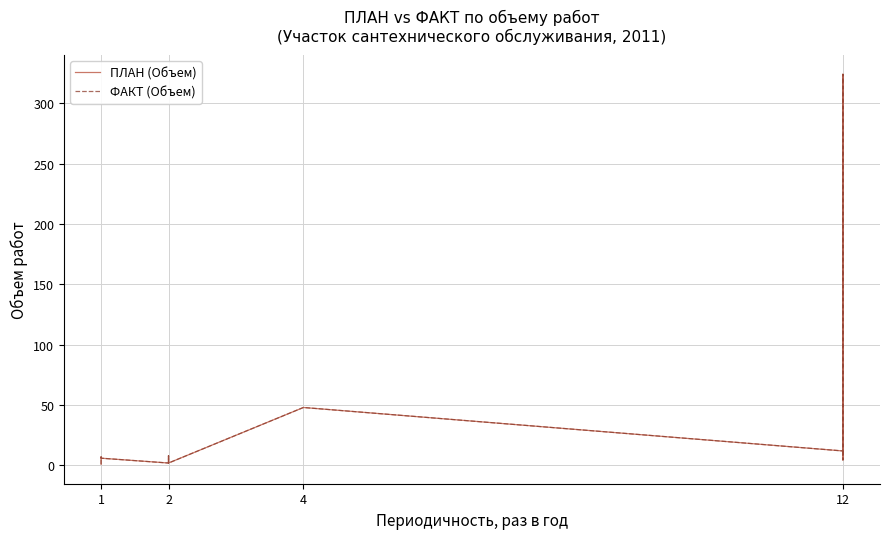

Reading left to right, what are all the values shown in this chart?

ПЛАН (Объем): 1.0	1.0	1.0	1.0	4.4	4.4	7.0	6.0	2.0	8.0	2.0	48.0	12.0	12.0	324.0	46.0	4.6	12.0
ФАКТ (Объем): 1.0	1.0	1.0	1.0	4.4	4.4	7.0	6.0	2.0	8.0	2.0	48.0	12.0	12.0	324.0	46.0	4.6	12.0